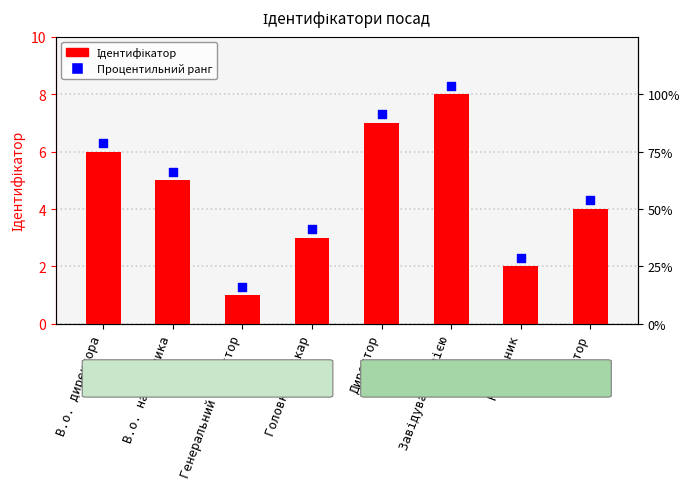

What is the total value across all series at Завідувач філією?

16.3